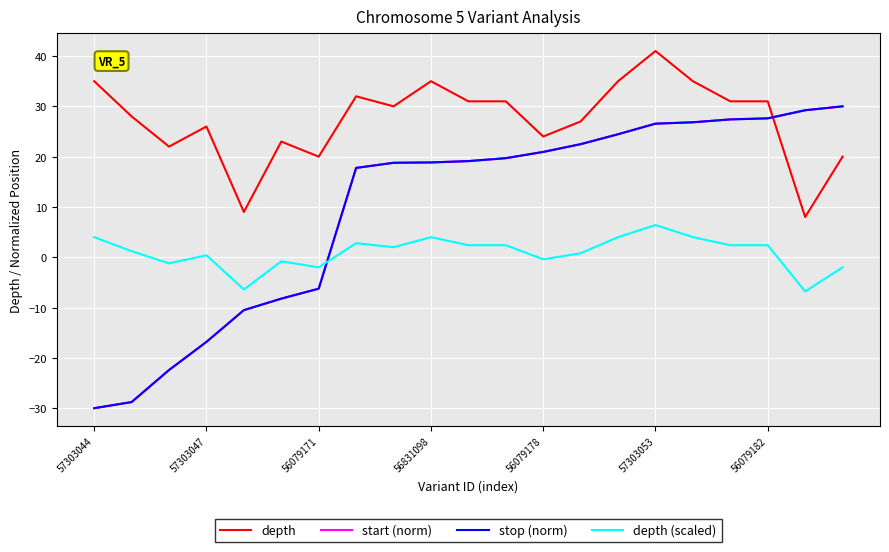

True or false: stop (norm) and depth intersect in this chart.

True